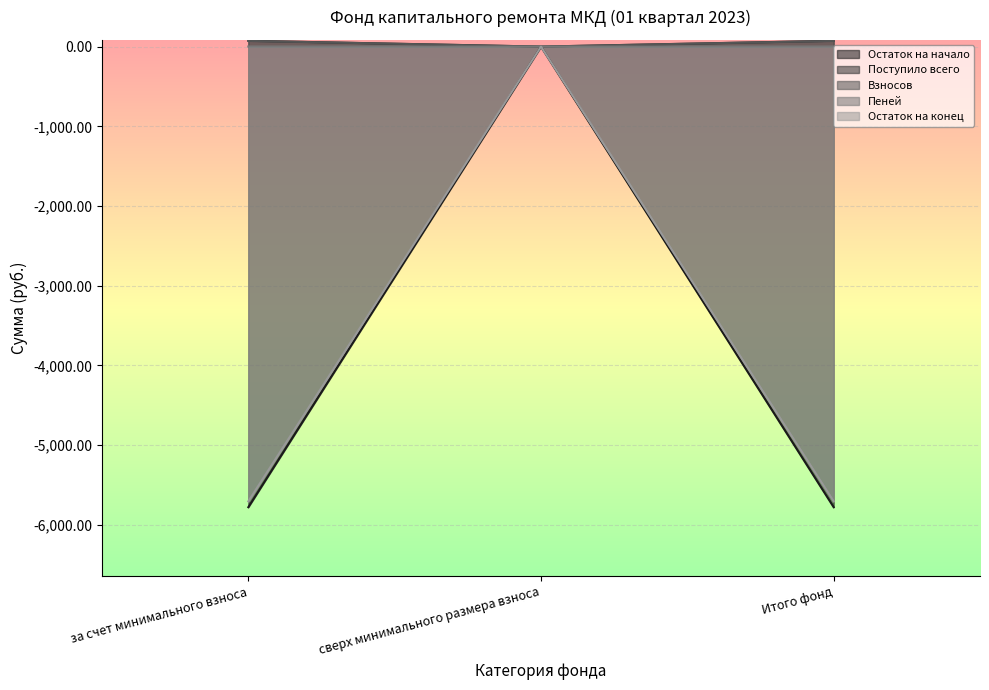

Reading right to left, transcribe all the data shown in this chart.

Остаток на начало: -5779.4	0.0	-5779.4
Поступило всего: -5706.1	0.0	-5706.1
Взносов: 73.3	0.0	73.3
Пеней: 71.9	0.0	71.9
Остаток на конец: 1.5	0.0	1.5